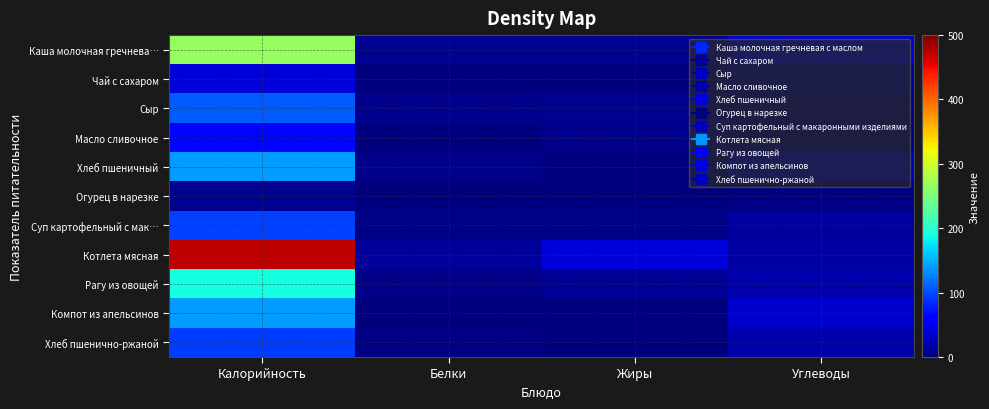

Which series changed the most between Жиры and Углеводы?

Компот из апельсинов